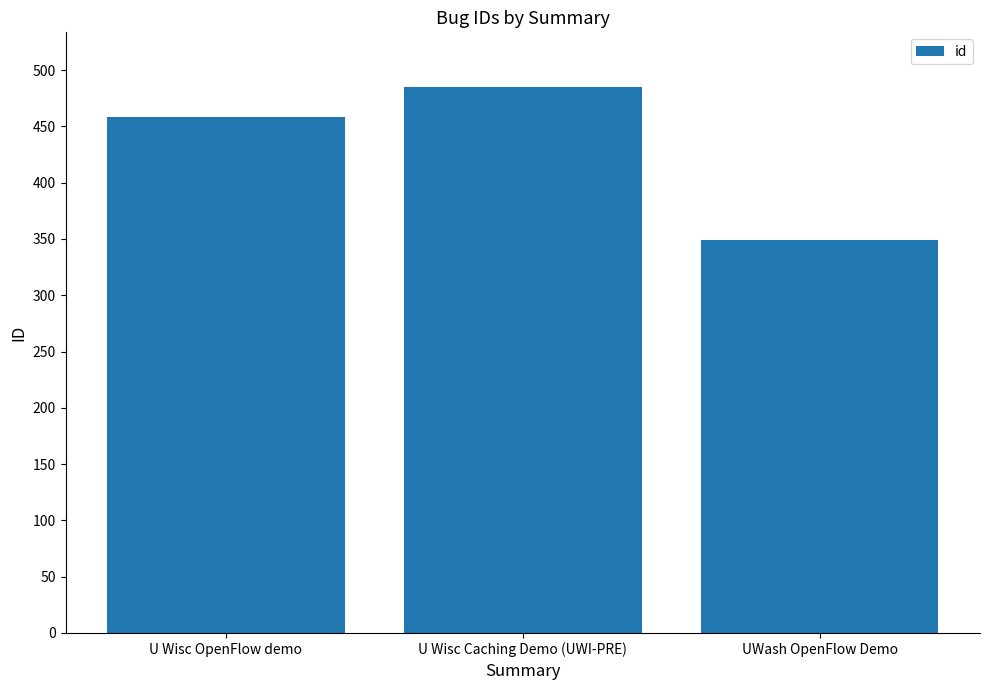

How many data points does each series have?

3